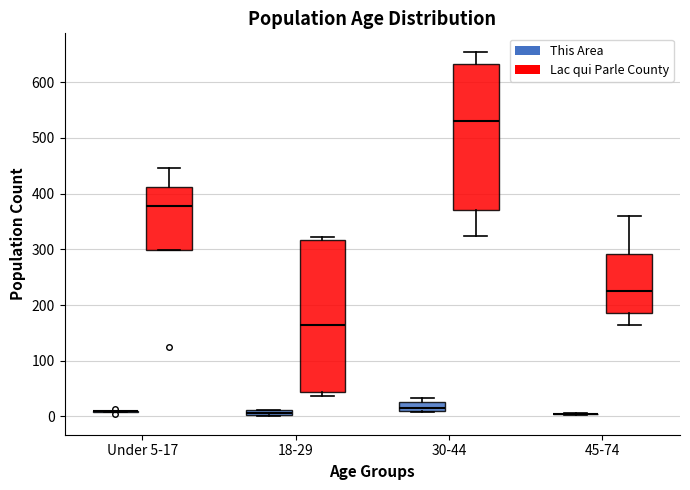

Where does the upper whisker of the box for Under 5-17 (Lac qui Parle County) end on the y-axis? The values are not printed on the chart, so give them approximately, as read against the axis.

450